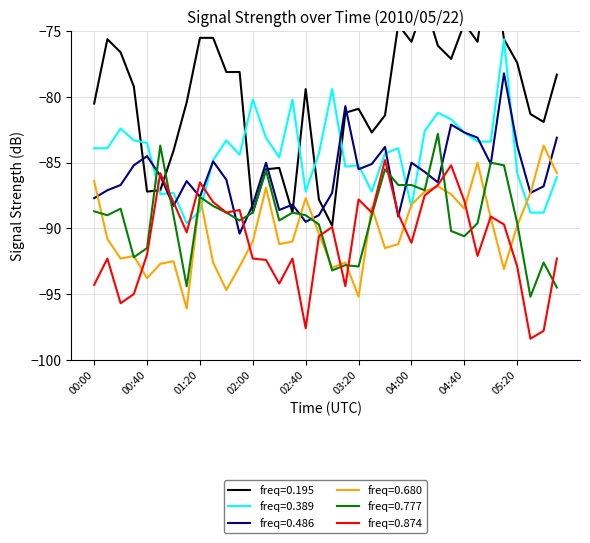

How many intersections are there between 0.777 and 0.486?

12